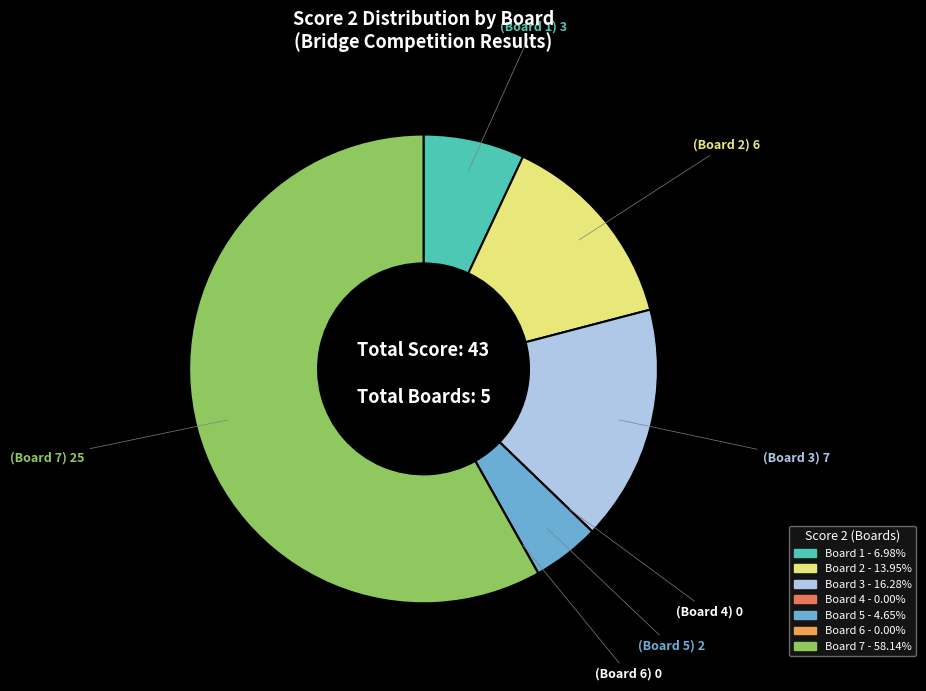

Which category has the biggest portion of the pie?

Board 7